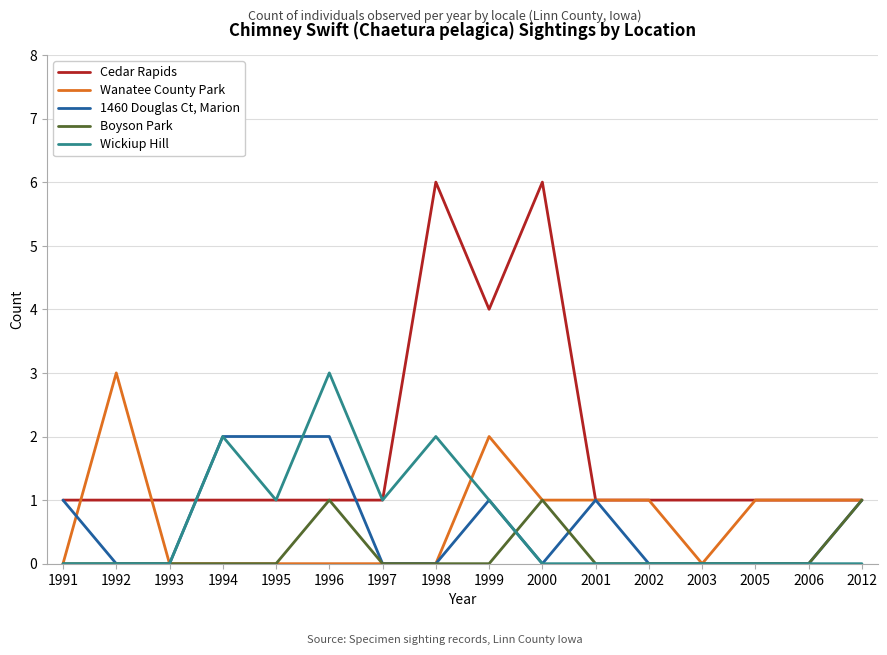

Which series has the largest total across all categories?

Cedar Rapids